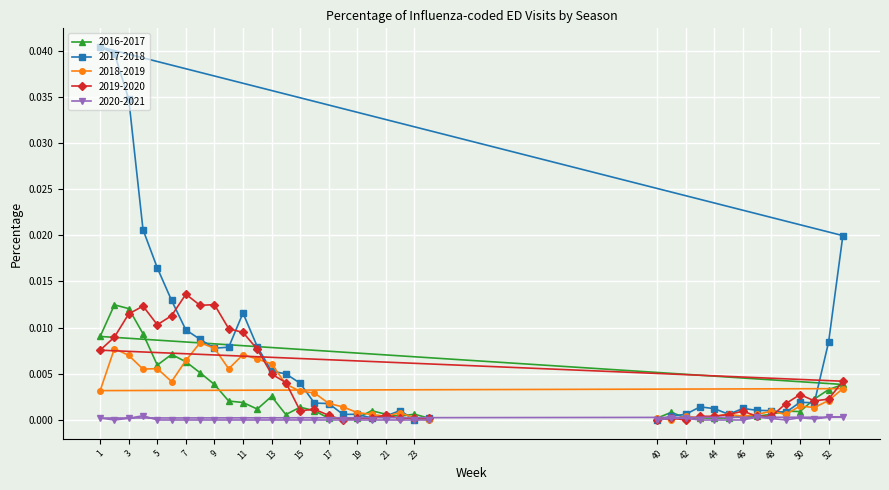

Is it true that 2020-2021 equals 0.0 at 19?

True